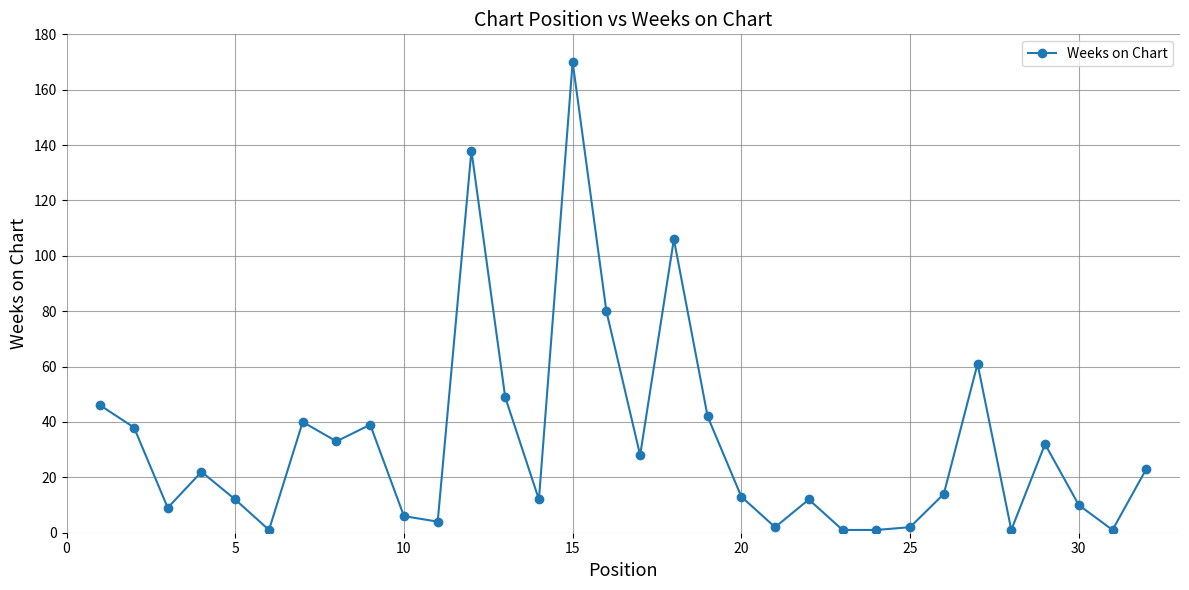

What is the greatest value displayed?

170